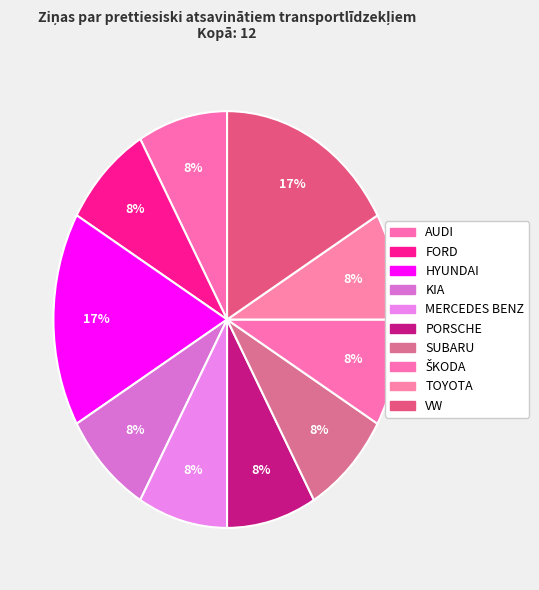

How many segments does this pie chart have?

10